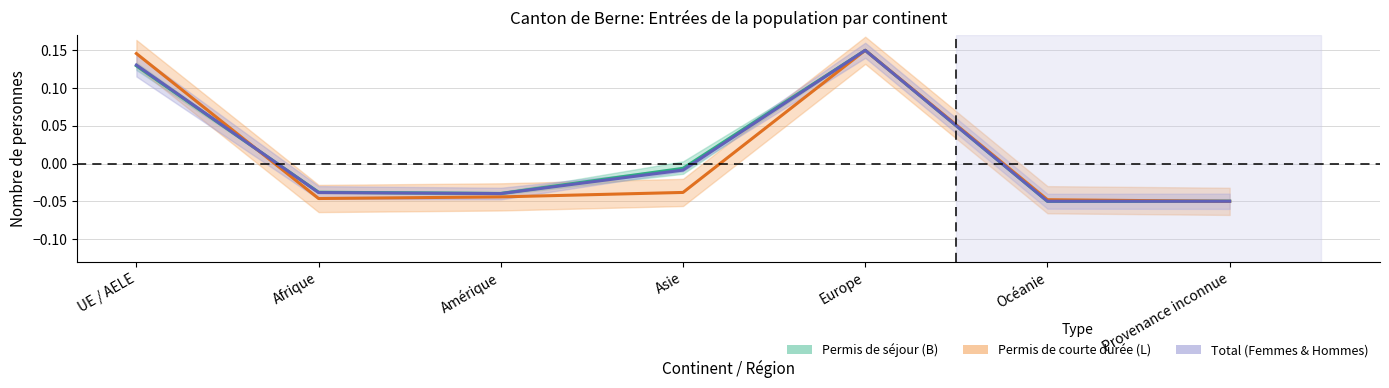

Does the chart display data point markers on the line(s)?

No